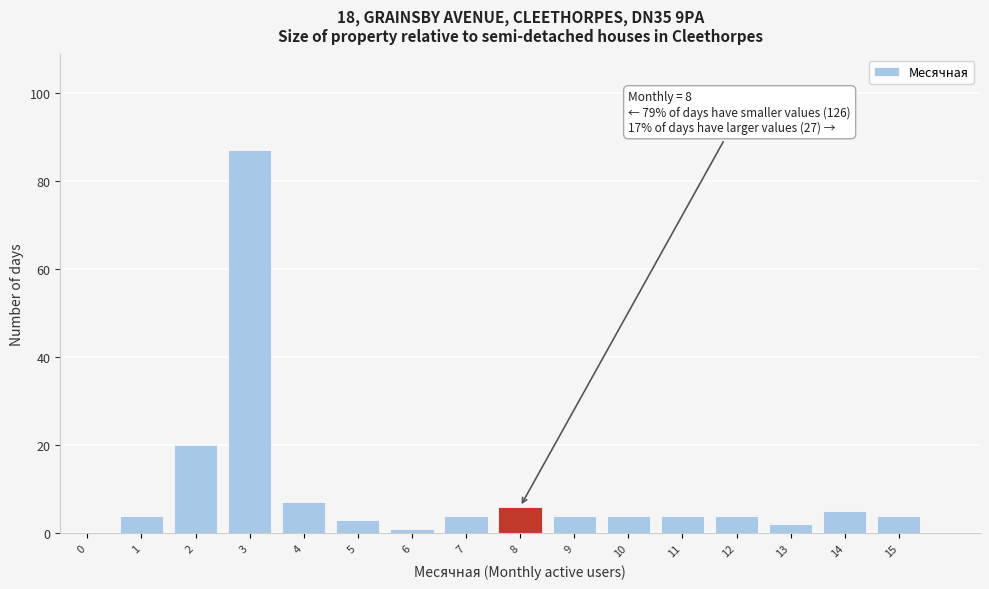

Reading right to left, extract all data points from this chart.

15=4	14=5	13=2	12=4	11=4	10=4	9=4	8=6	7=4	6=1	5=3	4=7	3=87	2=20	1=4	0=0